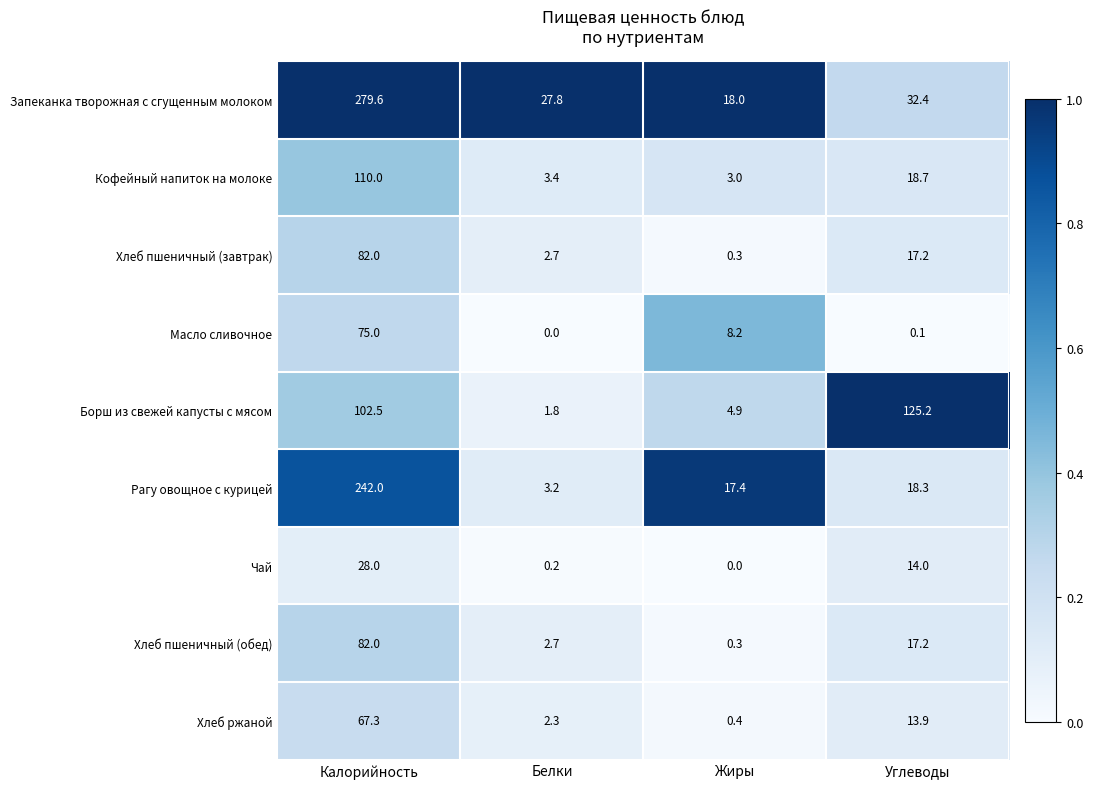

Rank the categories by Хлеб пшеничный (завтрак) value from highest to lowest.

Калорийность, Углеводы, Белки, Жиры